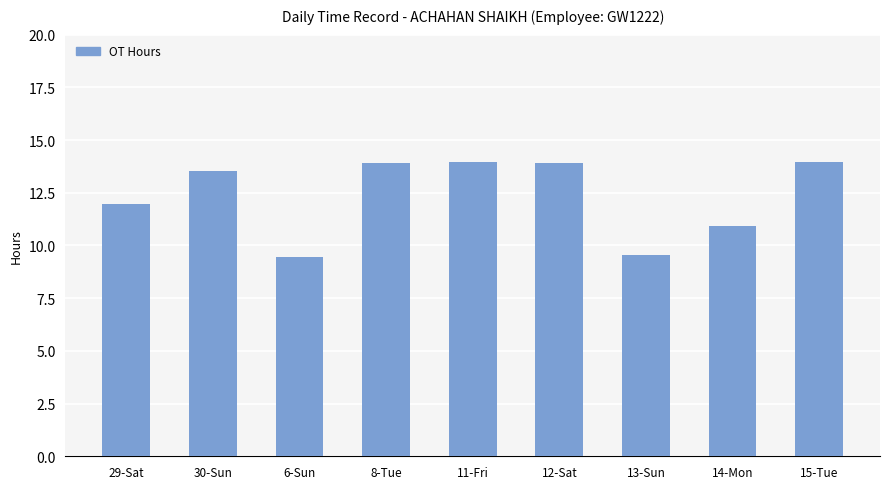

What position from the right is 13-Sun?

3